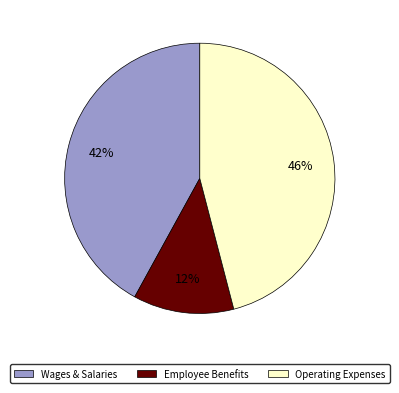

Is there a majority slice in this chart?

No